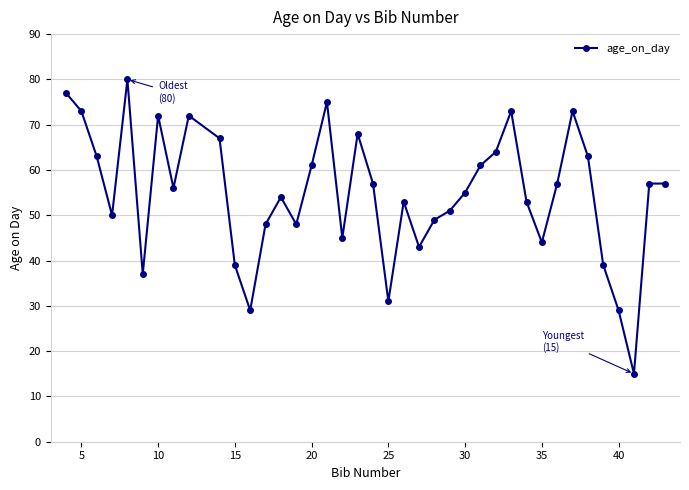

Is this an area chart (filled region under the line)?

No